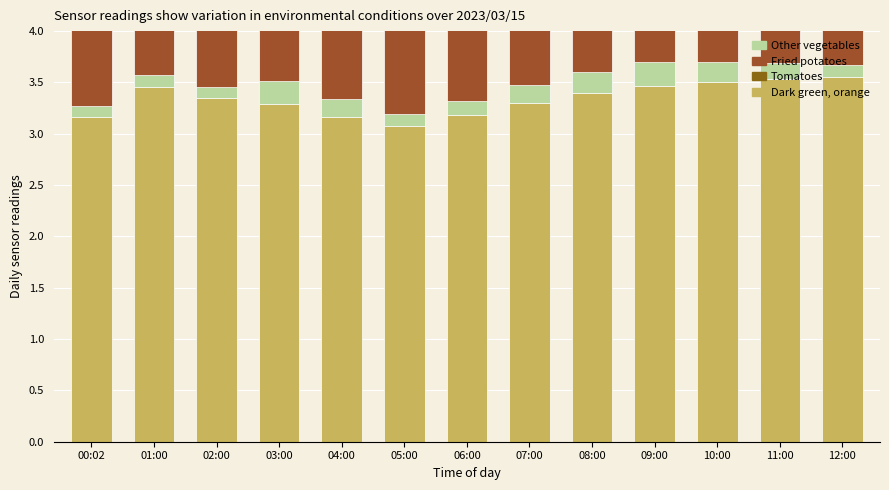

Is the value of Dark green, orange at 12:00 greater than the value of Other vegetables at 12:00?

Yes